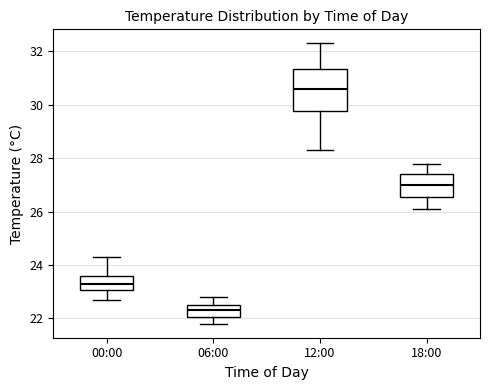

Reading left to right, transcribe this box plot: for each box, give where its median line is, the range the box spans, and where its two whiskers end, as read against the y-axis. The values are not printed on the chart, so give them approximately, as read against the axis.

00:00: median 23.4, box 23.0 to 23.6, whiskers 22.8 to 24.4
06:00: median 22.4, box 22.0 to 22.6, whiskers 21.8 to 22.8
12:00: median 30.6, box 29.8 to 31.4, whiskers 28.4 to 32.4
18:00: median 27.0, box 26.6 to 27.4, whiskers 26.2 to 27.8